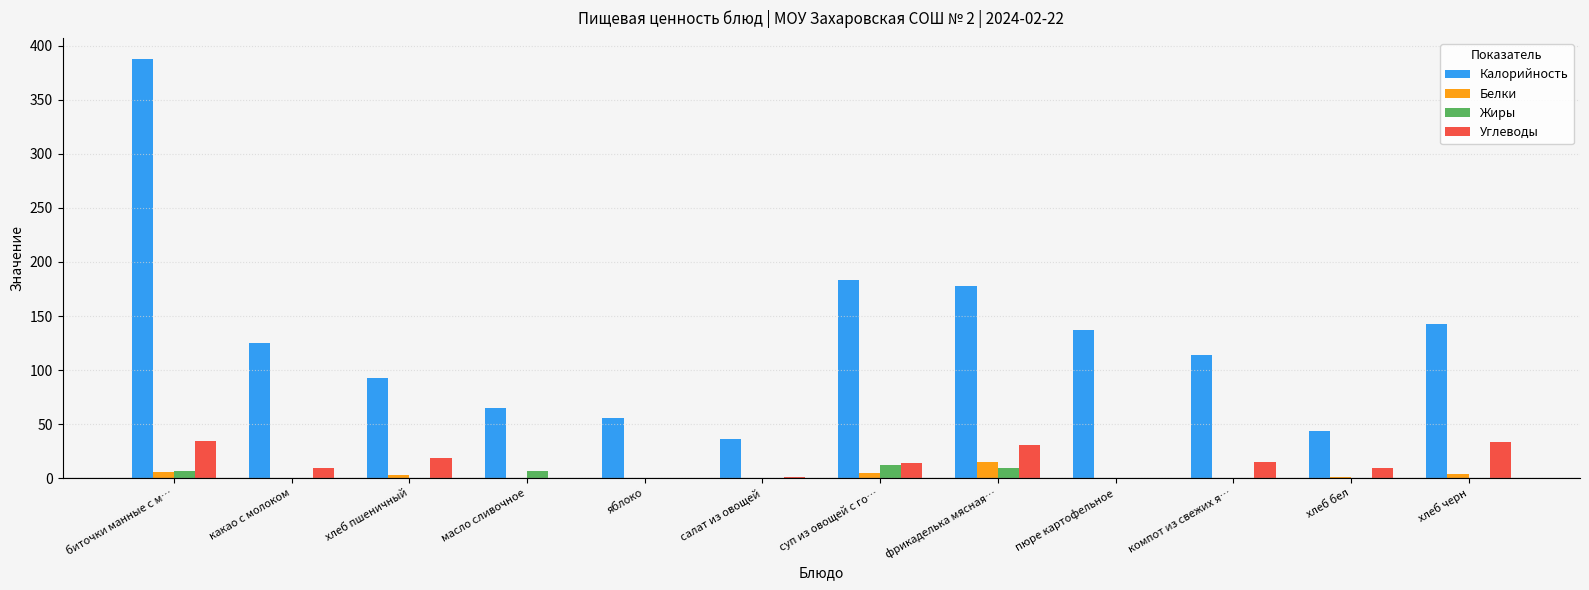

What are all the series names shown in the legend?

Калорийность, Белки, Жиры, Углеводы